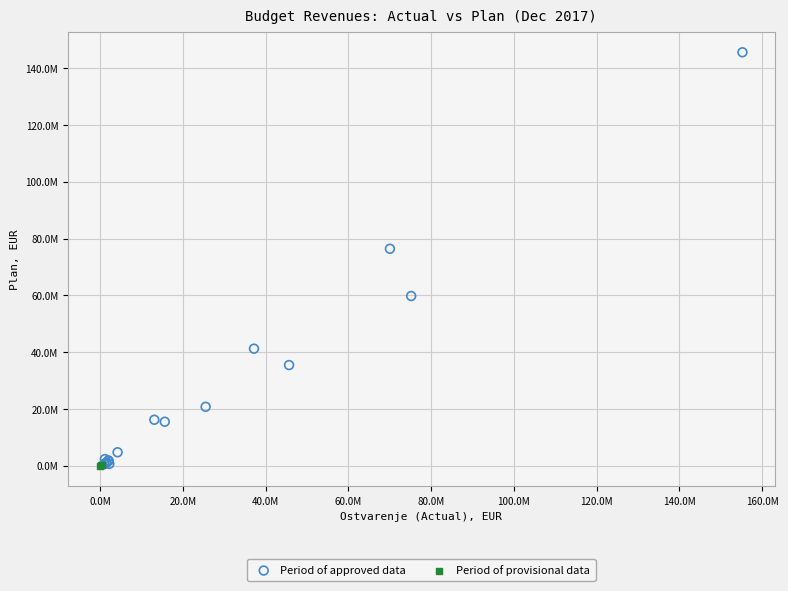

What are all the series names shown in the legend?

Period of approved data, Period of provisional data